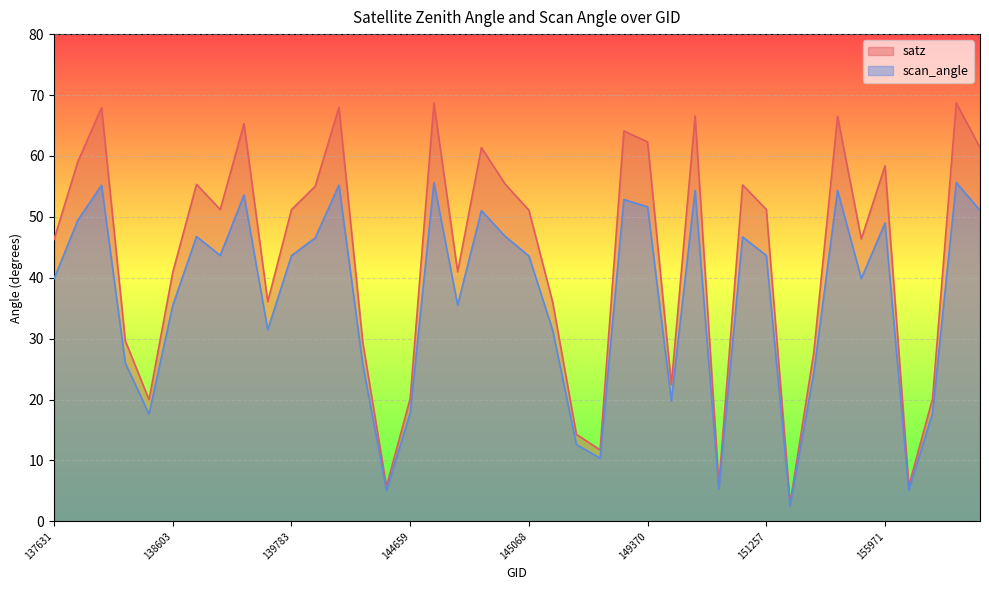

Where is the first local minimum for scan_angle?

138408